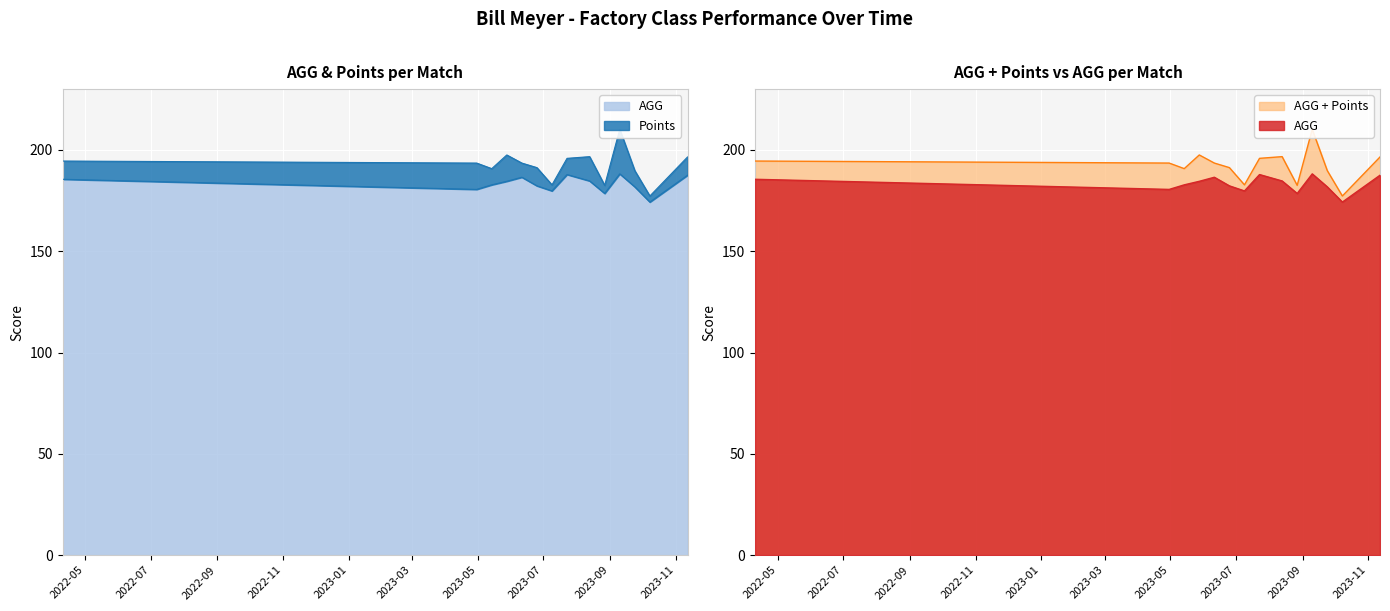

Reading right to left, transcribe all the data shown in this chart.

AGG: 187.5	174.2	181.8	188.2	178.5	184.7	187.8	179.8	182.2	186.5	184.5	182.8	180.5	185.5
AGG + Points: 196.5	177.2	189.8	210.2	182.5	196.7	195.8	182.8	191.2	193.5	197.5	190.8	193.5	194.5